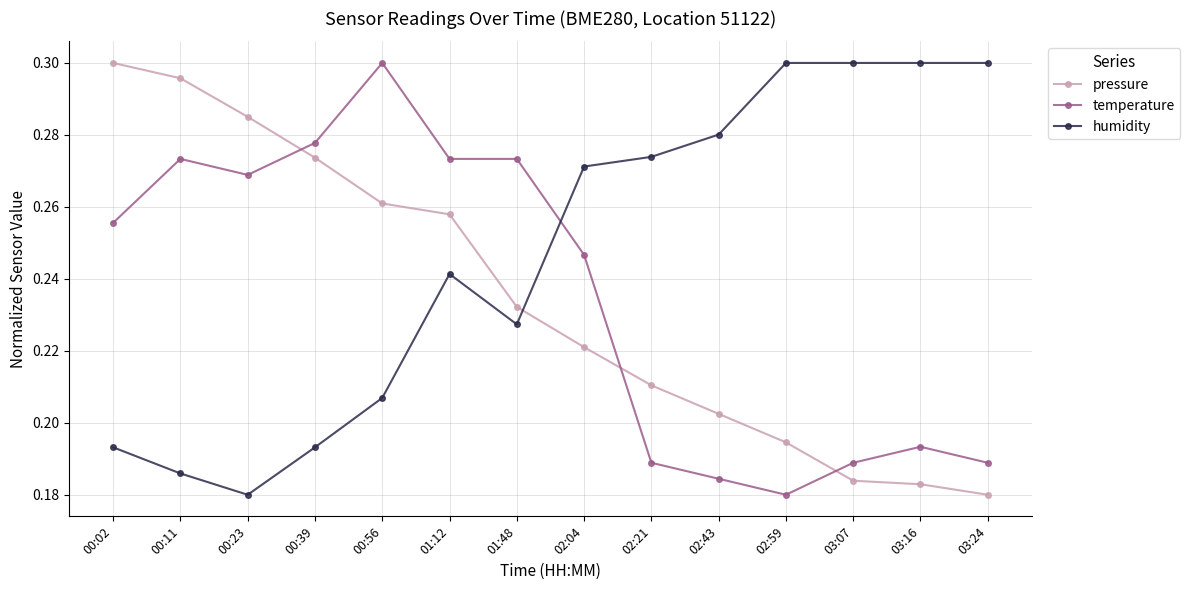

Where is pressure nearest to the value 0?

03:24